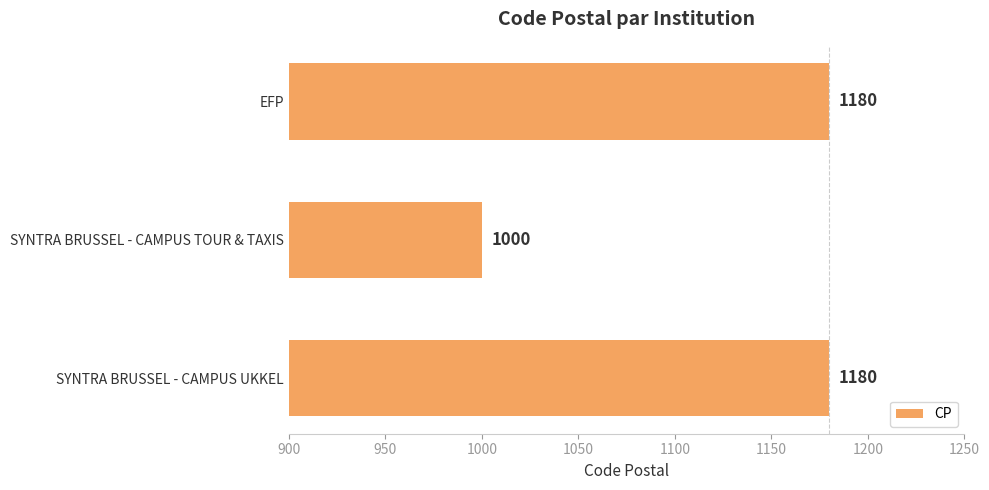

Reading bottom to top, what are all the values shown in this chart?

SYNTRA BRUSSEL - CAMPUS UKKEL=1180	SYNTRA BRUSSEL - CAMPUS TOUR & TAXIS=1000	EFP=1180